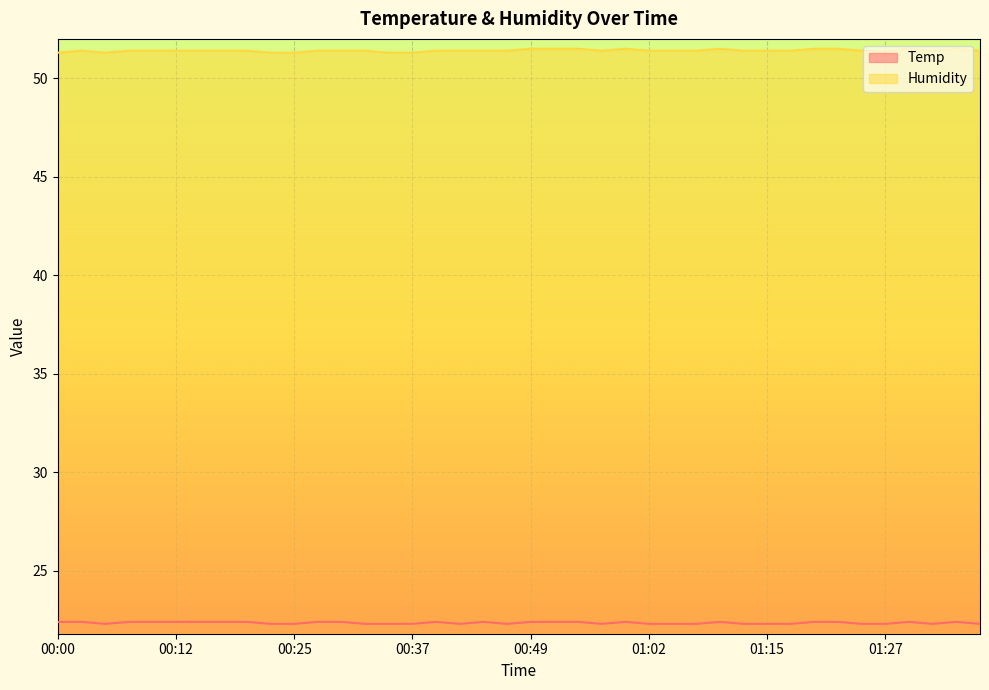

Rank the series by their average value, from lowest to highest.

Temp, Humidity